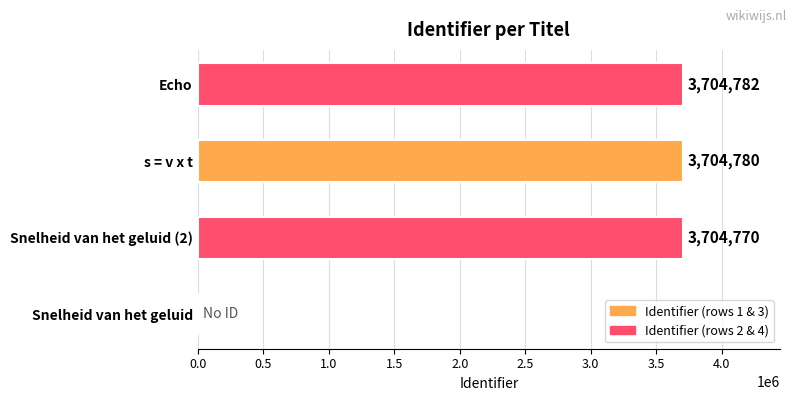

The chart shows a value of 5574520 at Echo. True or false?

False